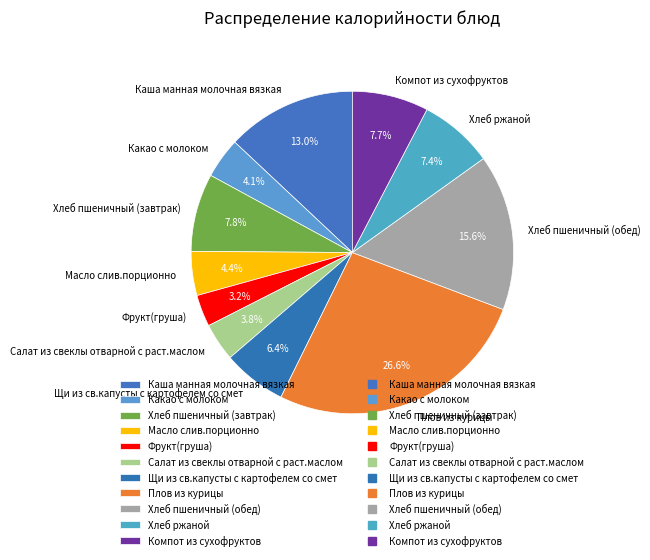

To the nearest percent, what portion does Хлеб пшеничный (обед) represent?

16%